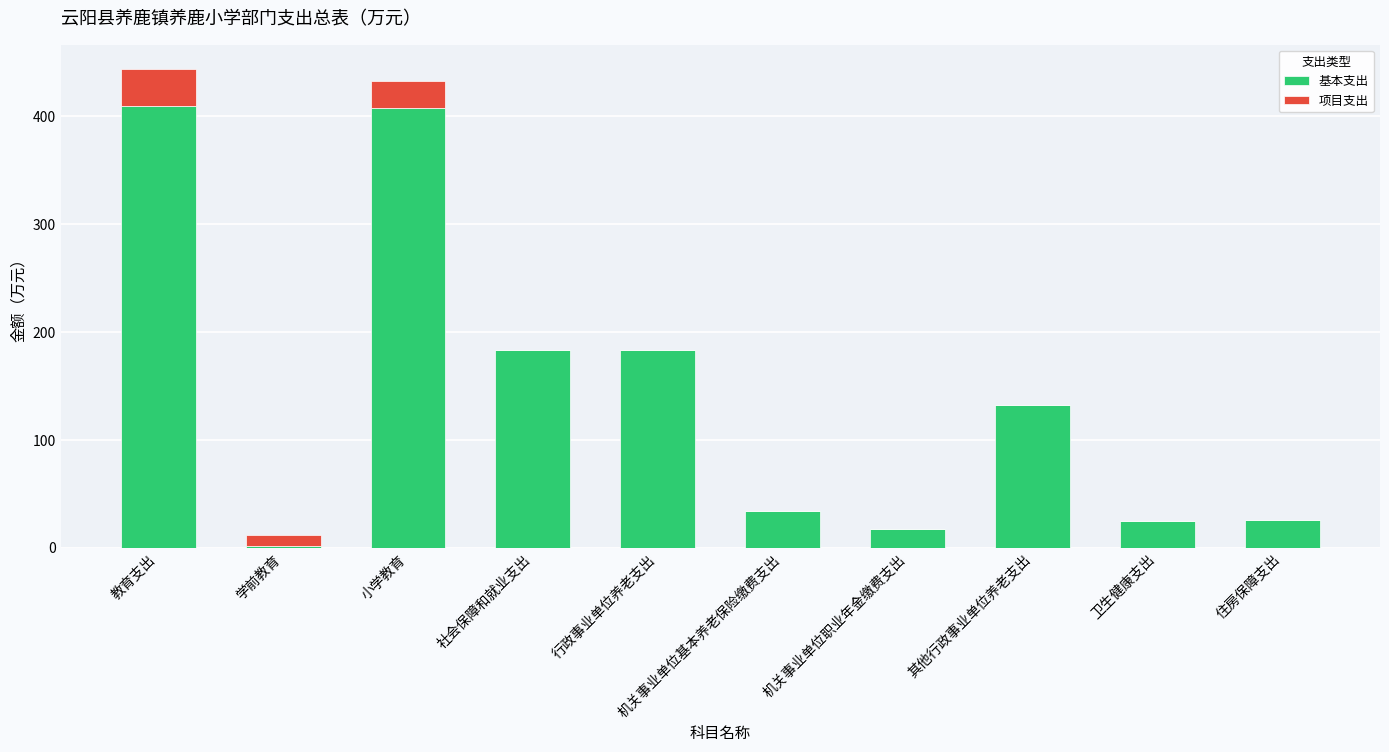

Read the 基本支出 value at 小学教育.

407.7